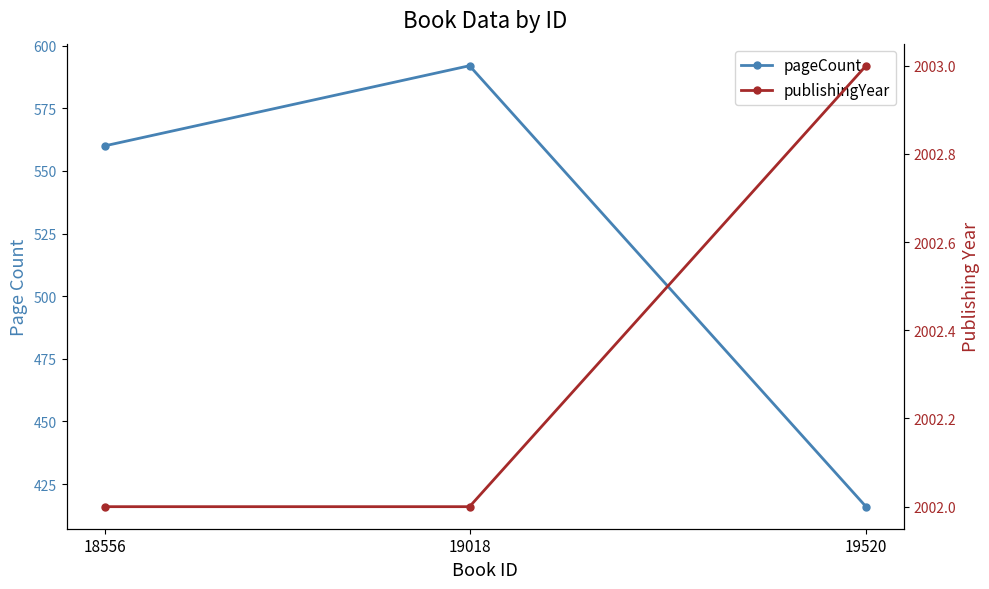

The publishingYear series shows 2002 at 18556. True or false?

True